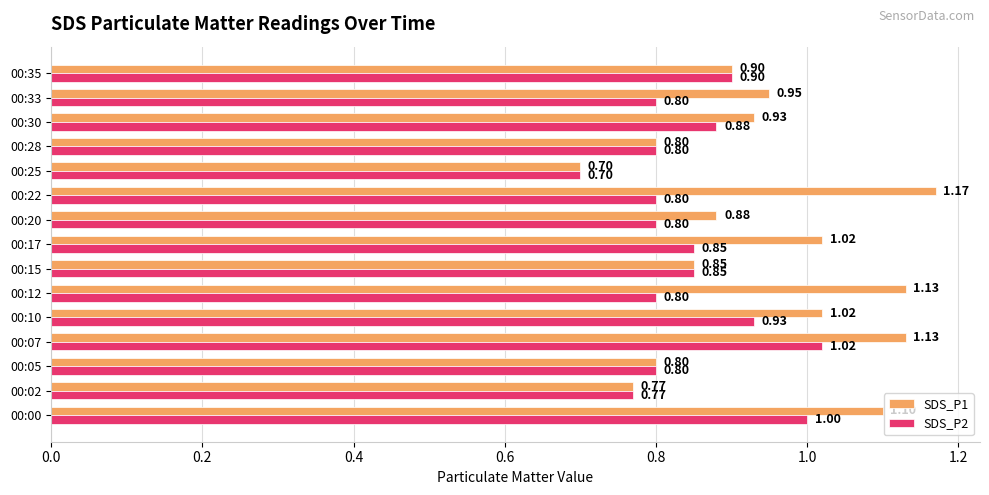

Which series changed the most between 00:00 and 00:12?

SDS_P2